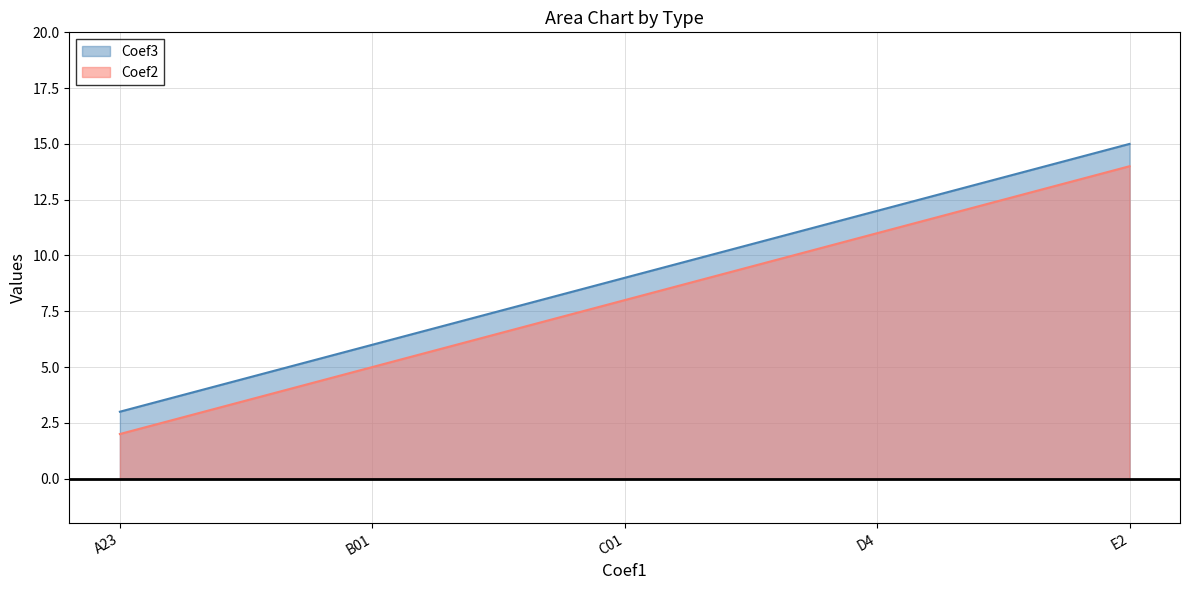

Which series changed the most between A23 and B01?

Coef2